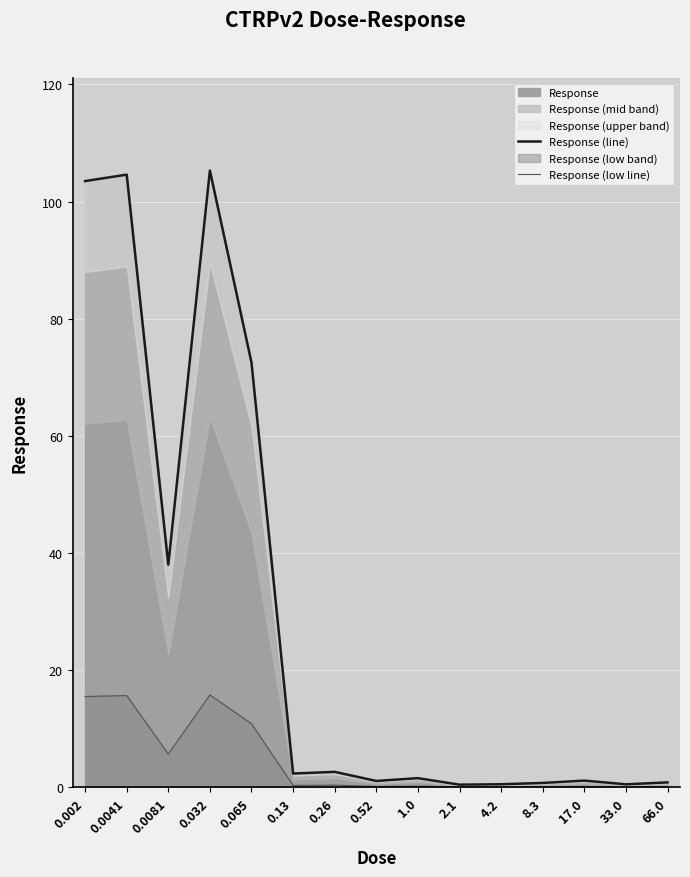

True or false: Response (line) and Response (low line) intersect in this chart.

False